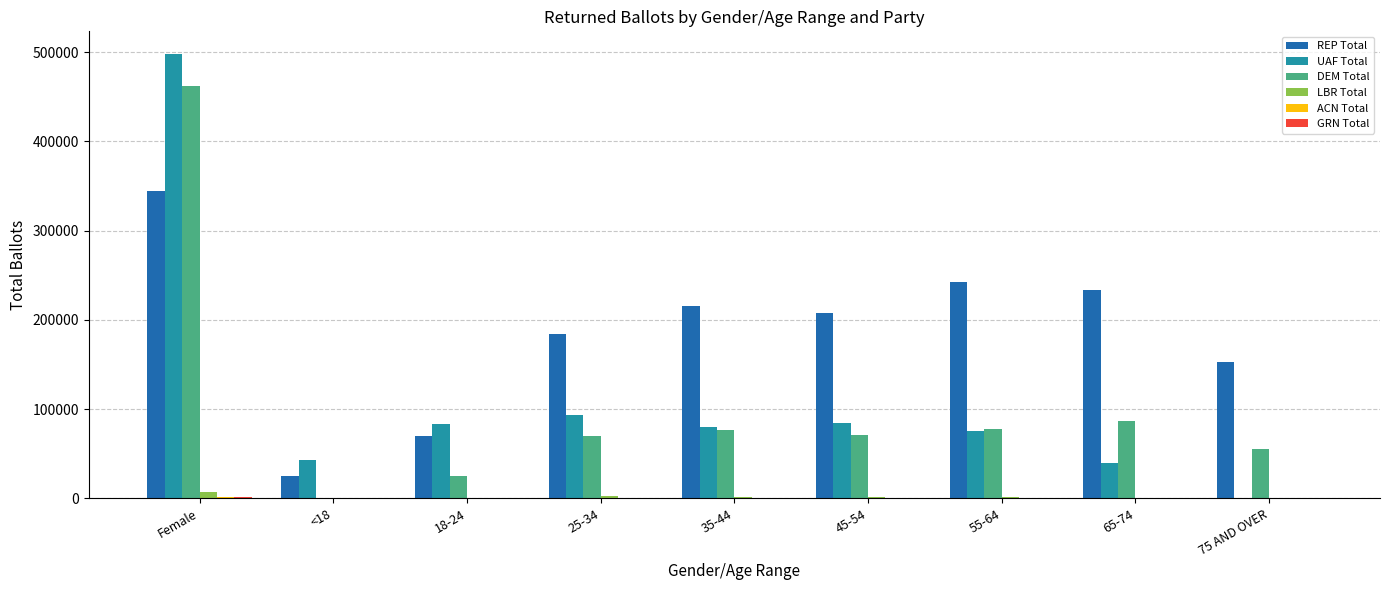

What is the sum of all REP Total values?

1674162